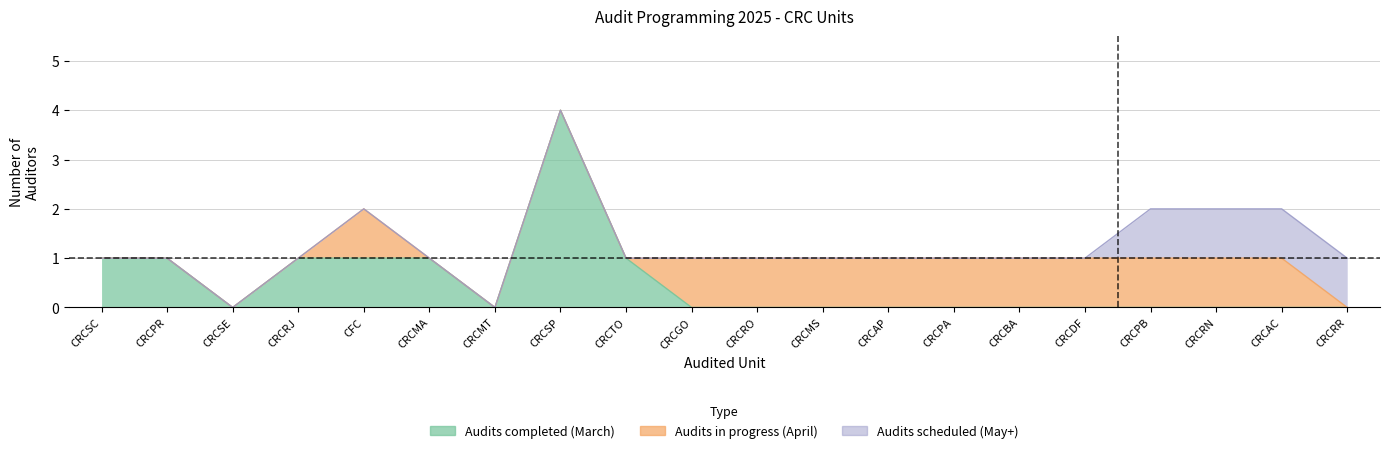

After their last crossing, which series has the higher values: Audits completed (March) or Audits in progress (April)?

Audits in progress (April)